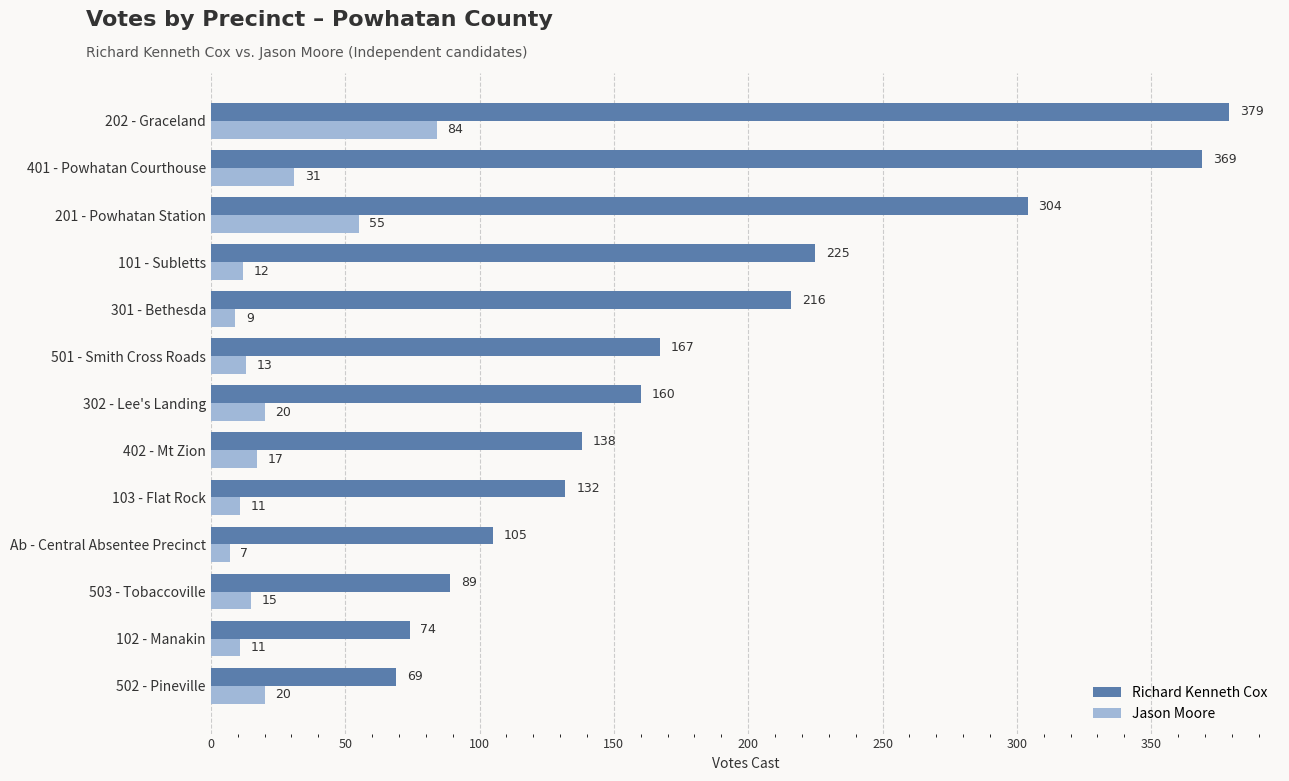

What is the sum of all Jason Moore values?

305